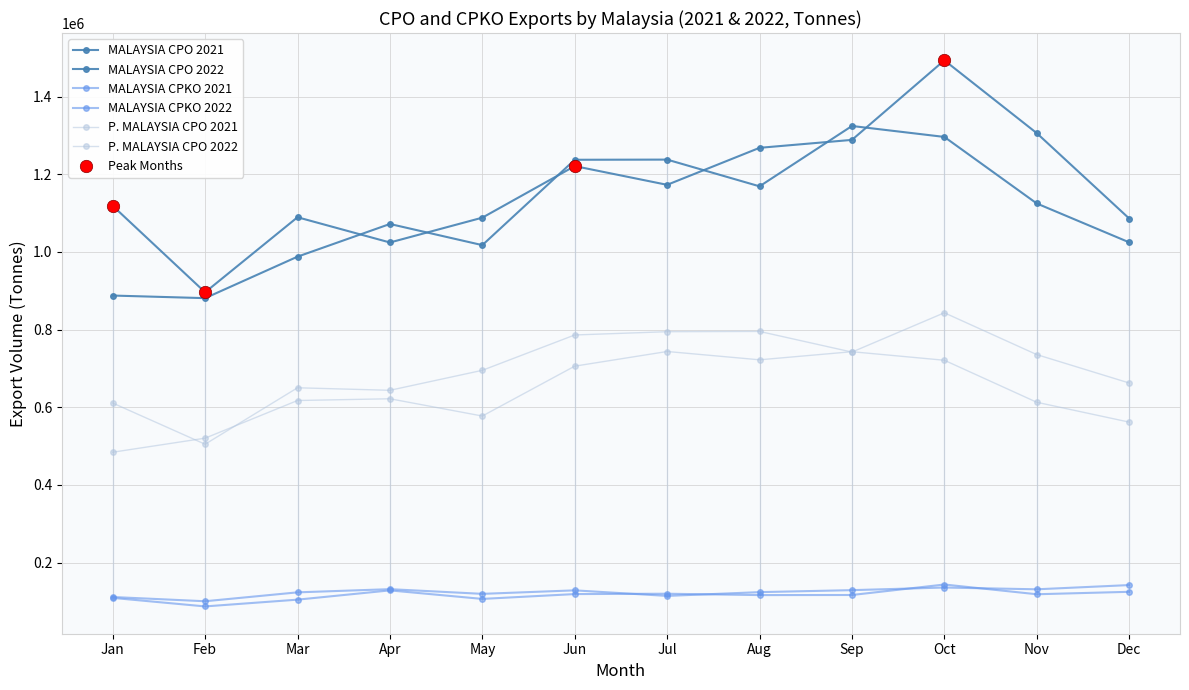

Does the chart have visible grid lines?

Yes